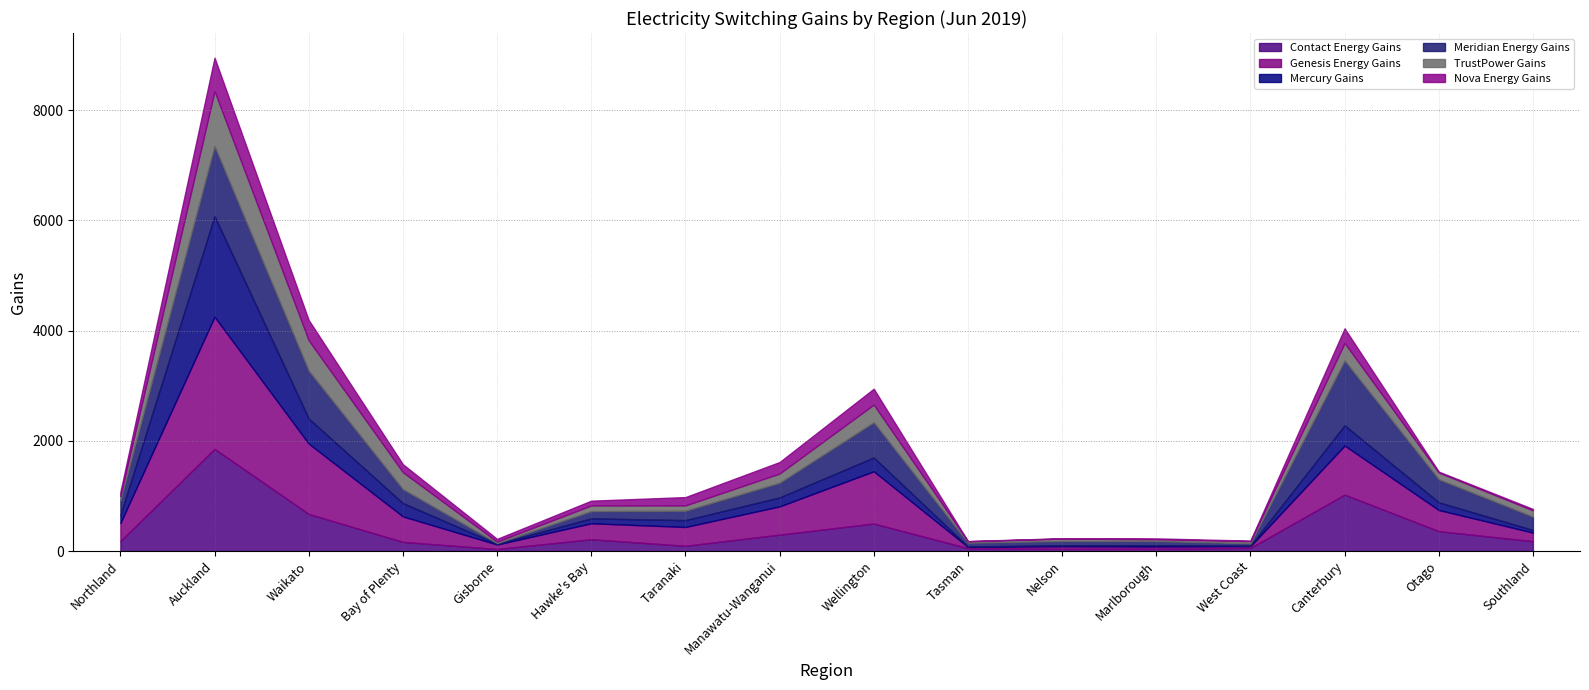

What is the difference between the highest and lowest values at Auckland?

1791